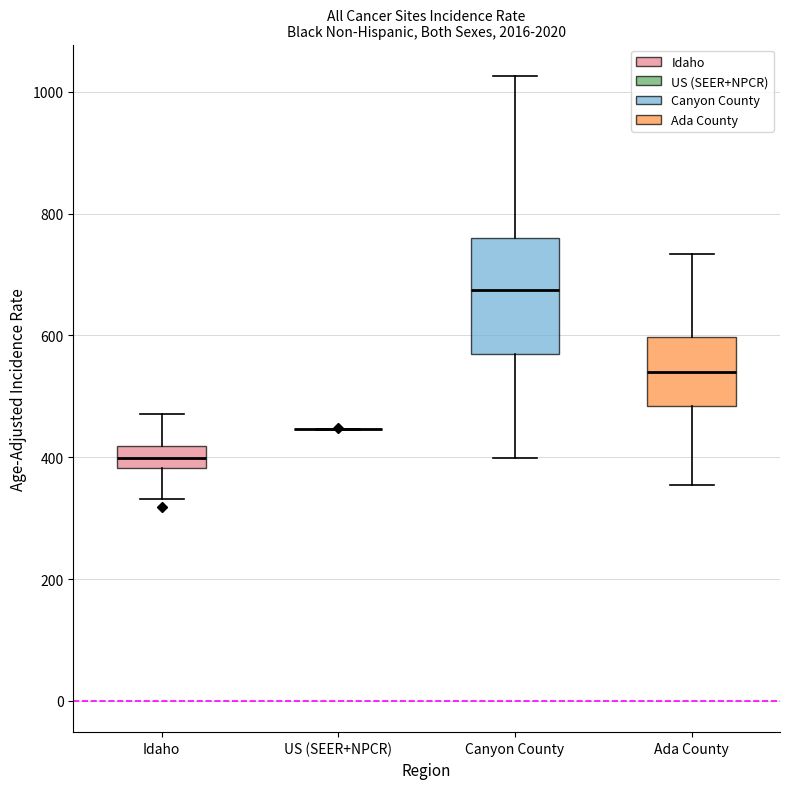

Reading left to right, read every box against the y-axis: the position of its median line, the range the box covers, and the ends of its whiskers. The values are not printed on the chart, so give them approximately, as read against the axis.

Idaho: median 400, box 380 to 420, whiskers 340 to 480
US (SEER+NPCR): box collapsed to a line at 440, whiskers 440 to 440
Canyon County: median 680, box 560 to 760, whiskers 400 to 1020
Ada County: median 540, box 480 to 600, whiskers 360 to 740